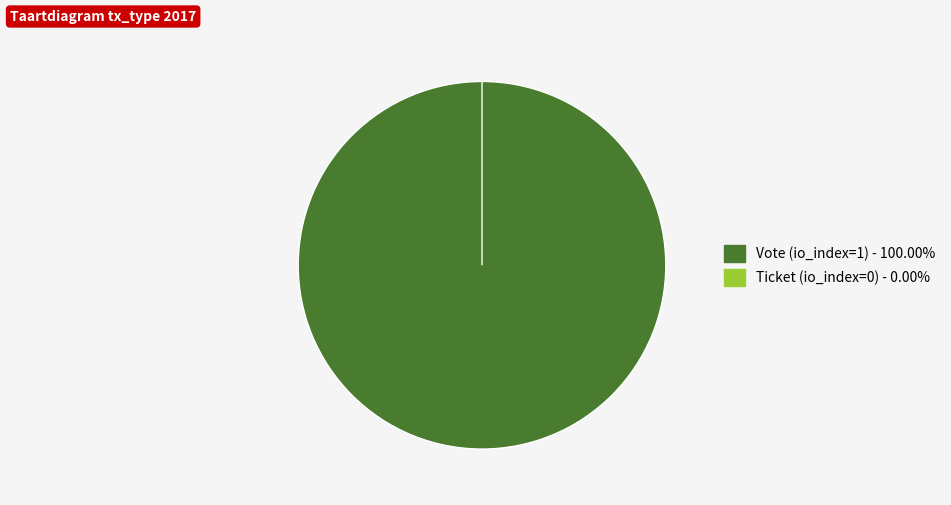

Is it true that Ticket (io_index=0) is 13% of the pie?

False